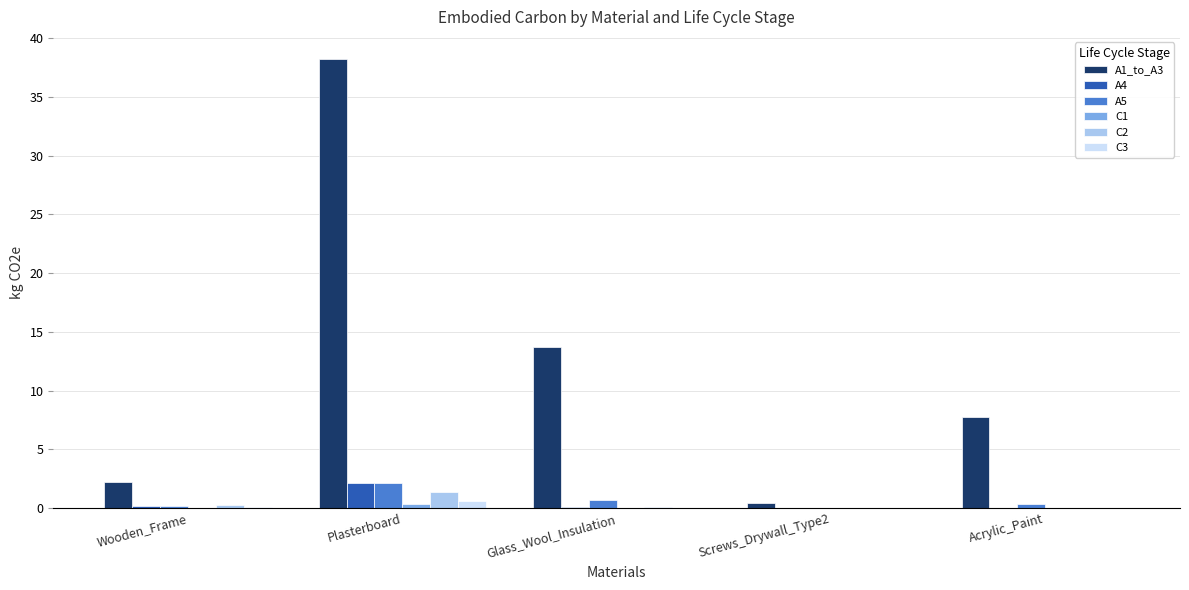

What is the spread (max minus min) of values at Plasterboard?

37.9